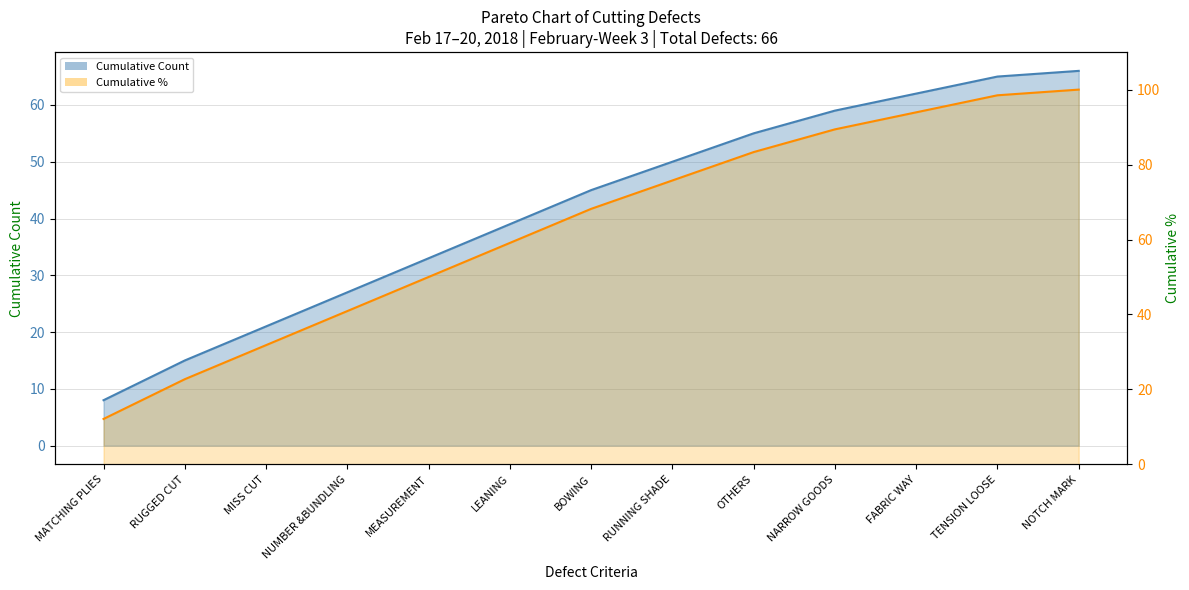

How many values in the Cumulative % series exceed 68?

7